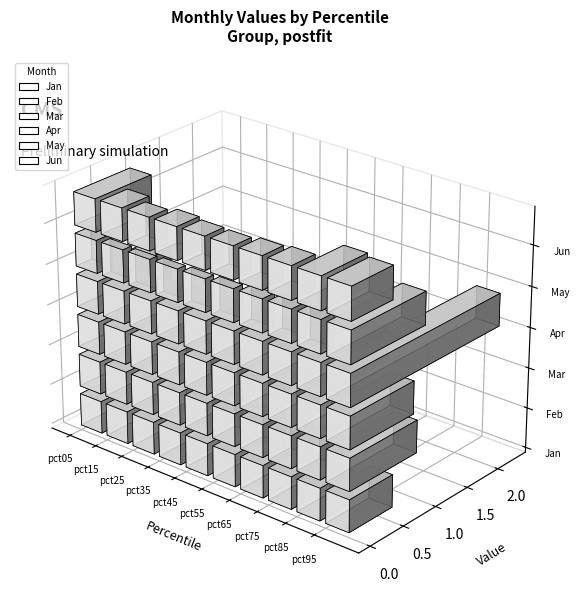

True or false: Jun has a value of 0.3 at pct45.

True